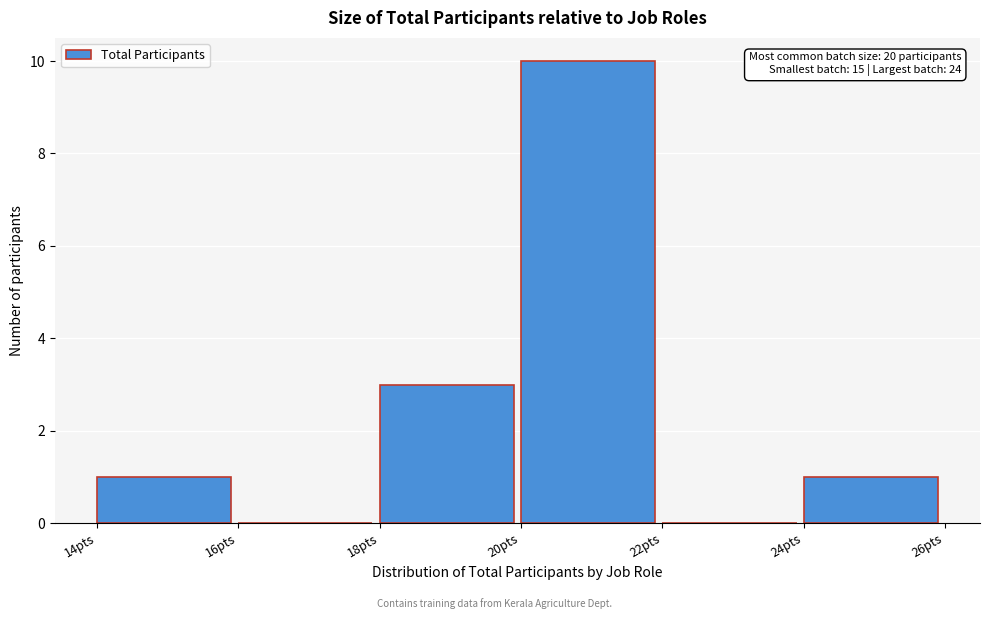

Which range on the x-axis has the tallest bar?

20 to 22